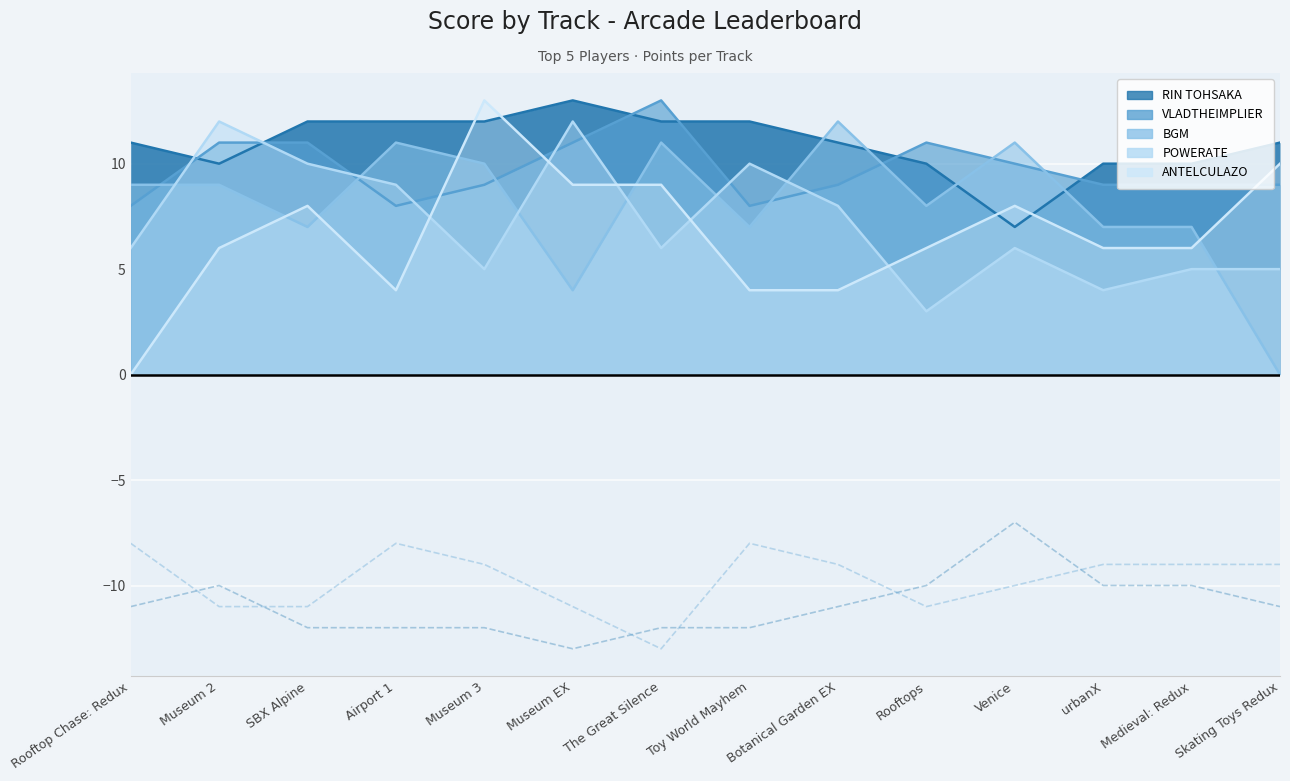

What position from the left is Venice?

11